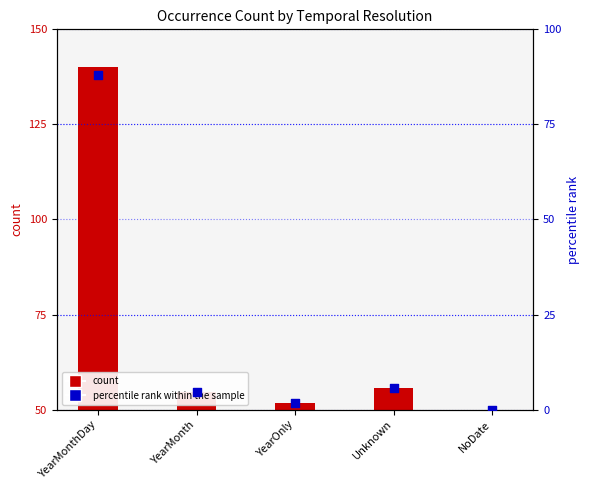

Between YearOnly and YearMonth, which is larger?

YearMonth